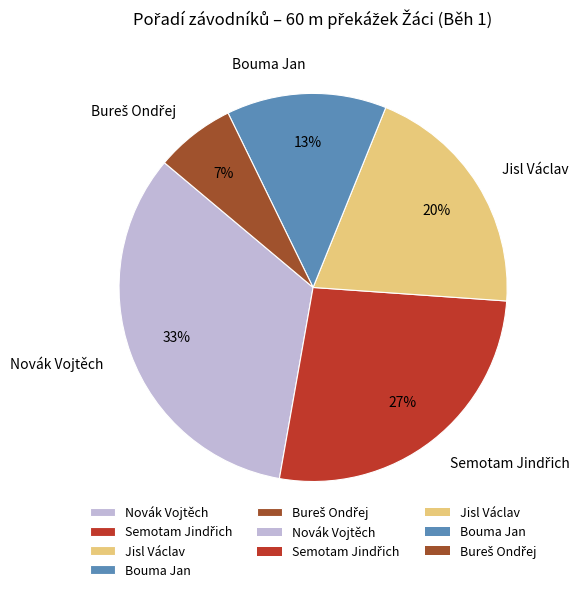

Does Jisl Václav account for over 50% of the chart?

No